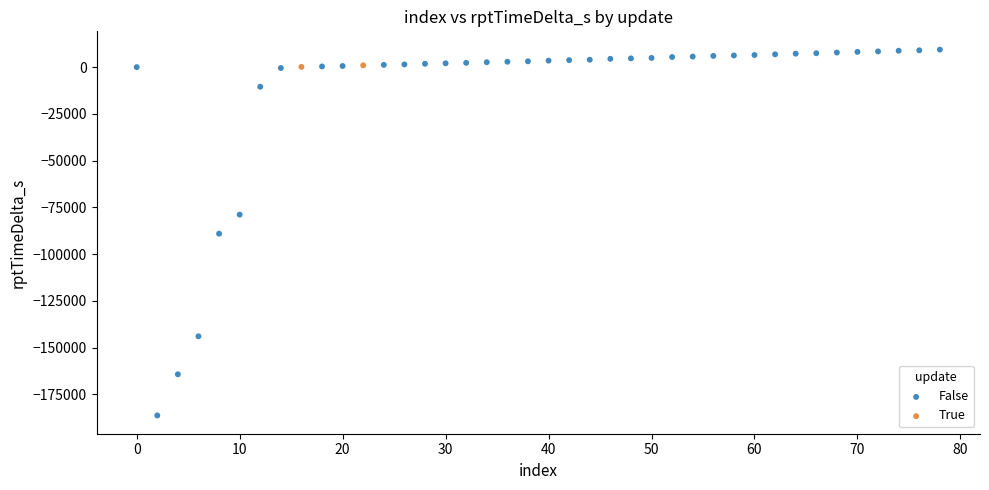

What are all the series names shown in the legend?

False, True